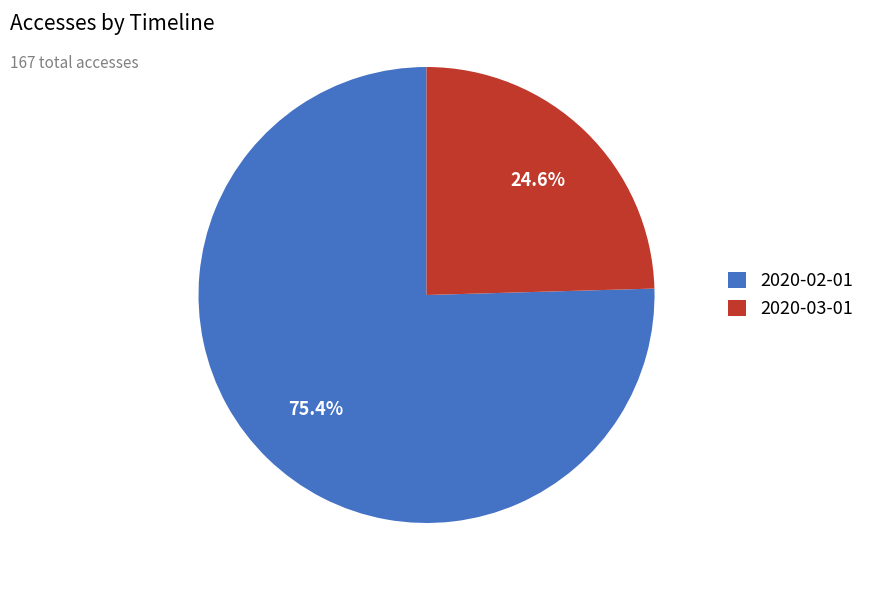

To the nearest percent, what is the average slice percentage?

50%